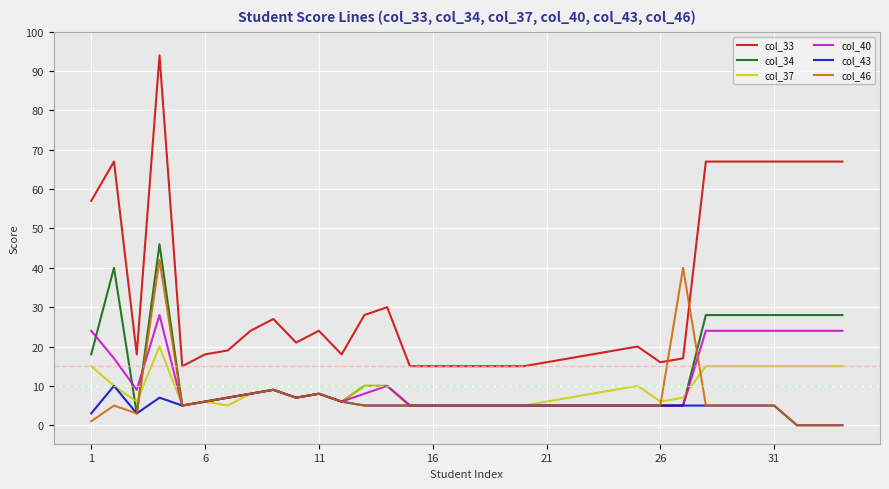

What is the difference between the maximum and minimum values in the col_37 series?

15